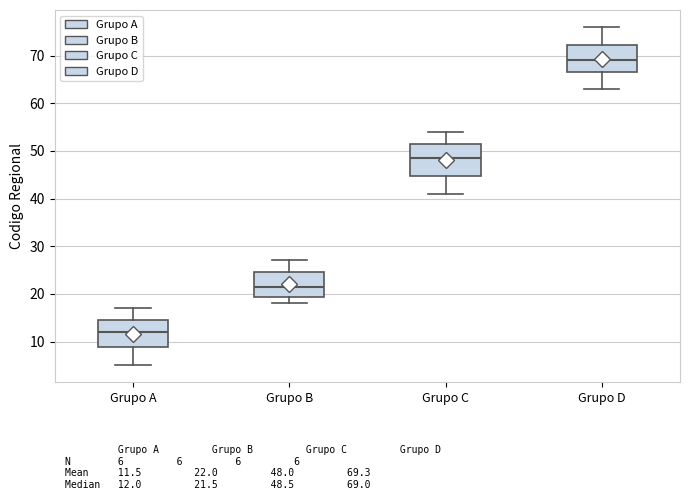

Where does the median line of the box for Grupo A sit on the y-axis? The values are not printed on the chart, so give them approximately, as read against the axis.

12